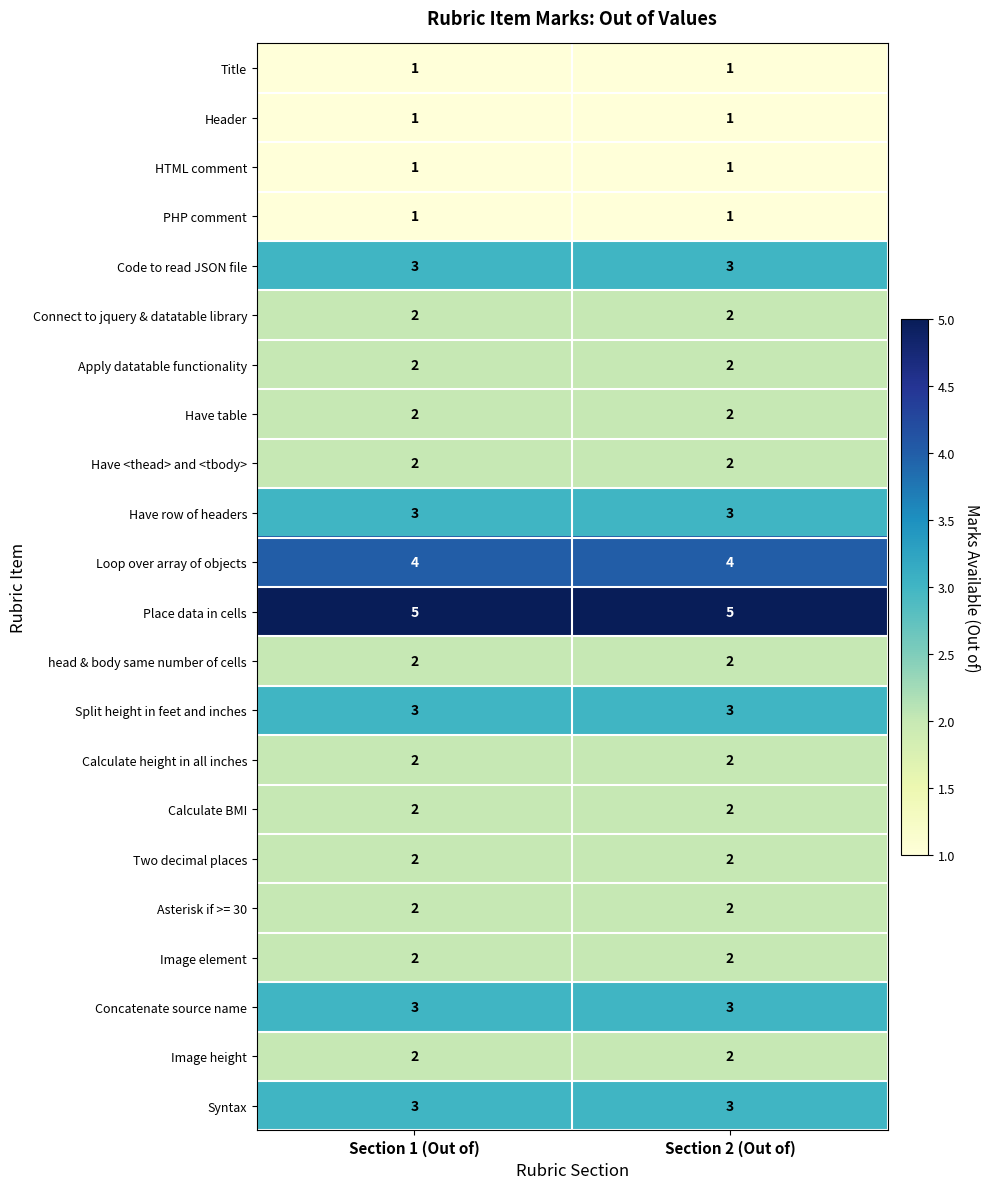

The Have <thead> and <tbody> series shows 2 at Section 1 (Out of). True or false?

True